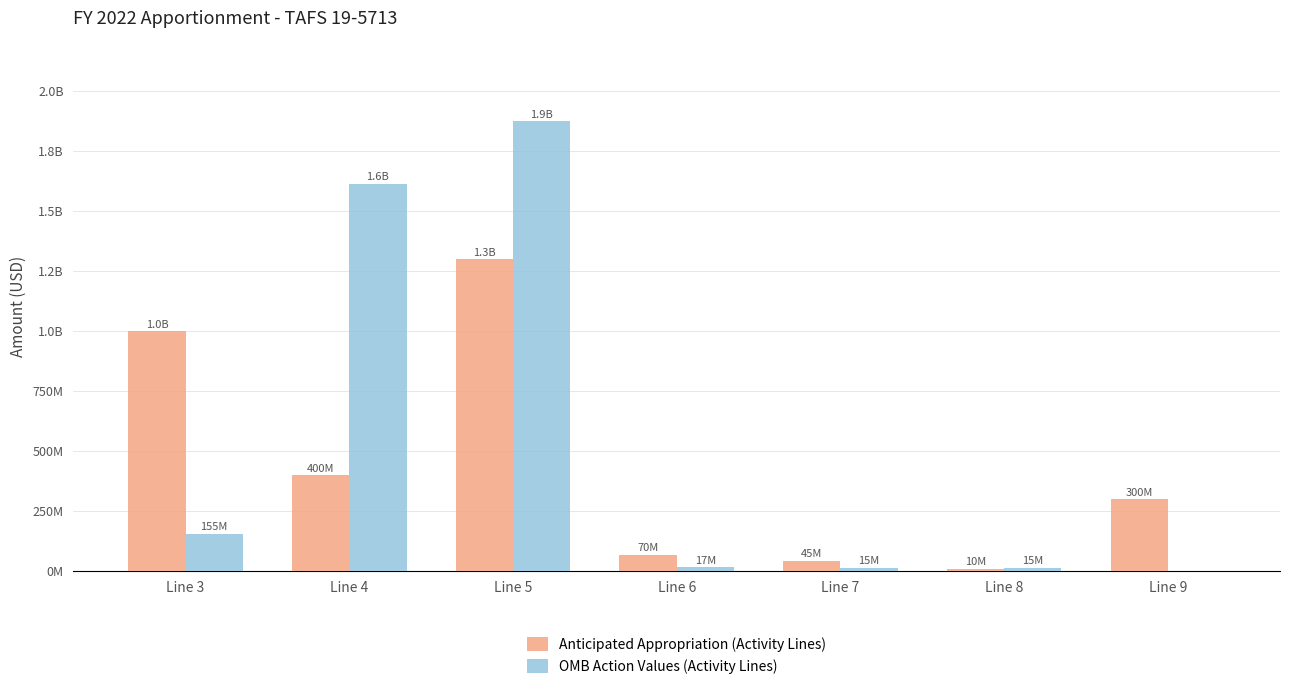

What value does the Anticipated Appropriation (Activity Lines) series have at Line 4, to the nearest 10?

400000000